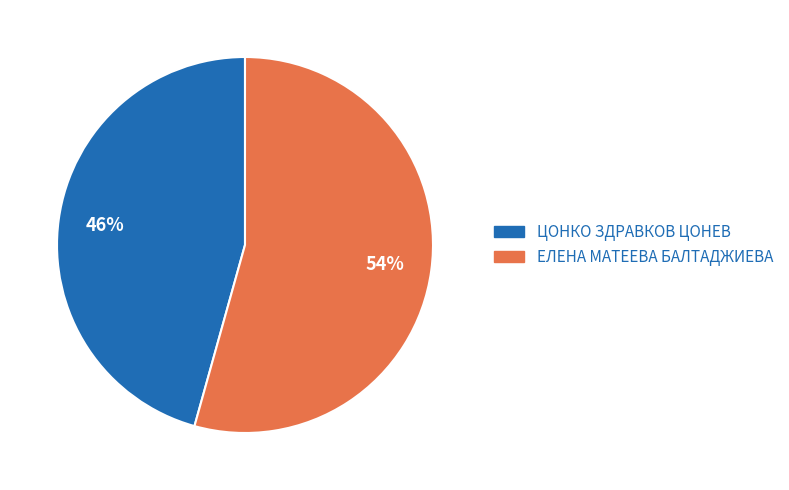

To the nearest percent, what is the combined percentage of ЦОНКО ЗДРАВКОВ ЦОНЕВ and ЕЛЕНА МАТЕЕВА БАЛТАДЖИЕВА?

100%